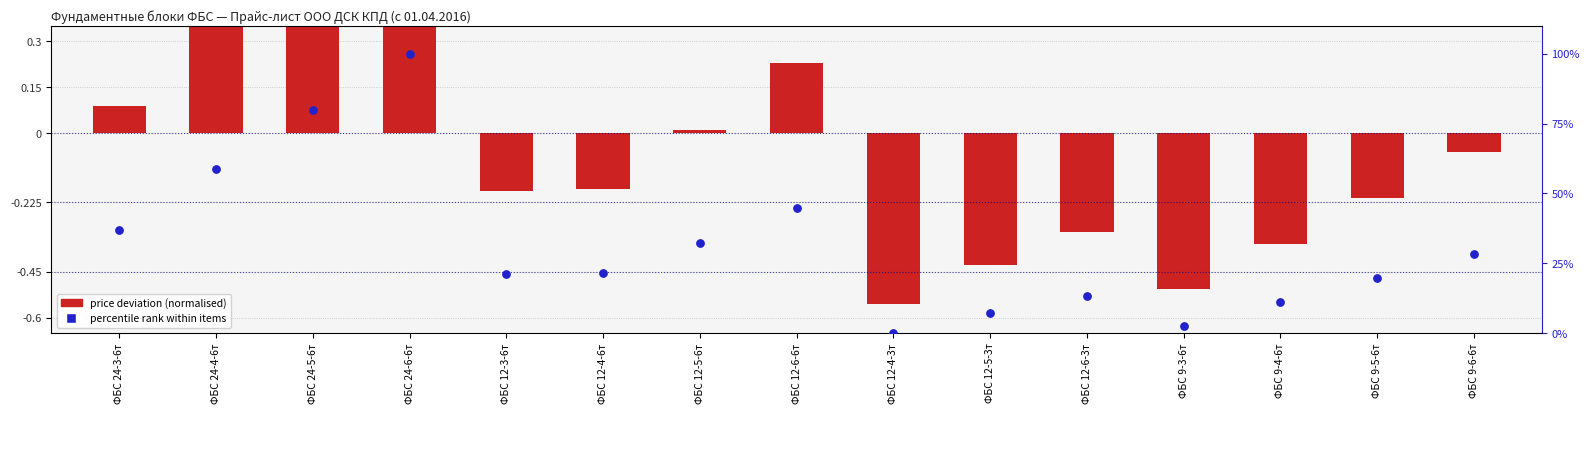

Is the value of percentile rank within items at ФБС 12-4-3т greater than the value of price deviation (normalised) at ФБС 12-3-6т?

Yes